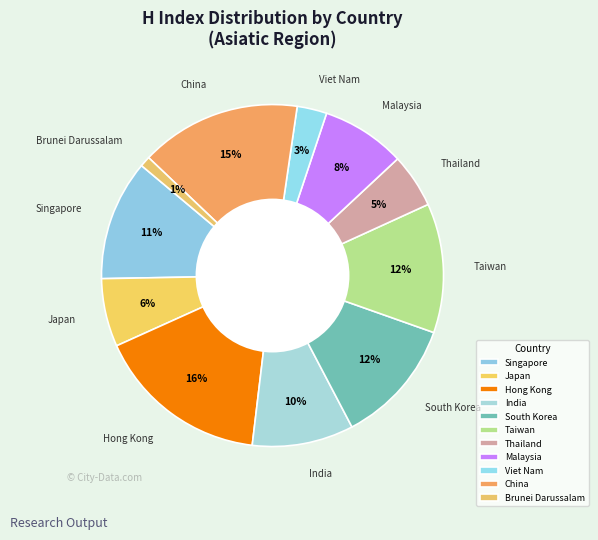

Is it true that India is 10% of the pie?

True